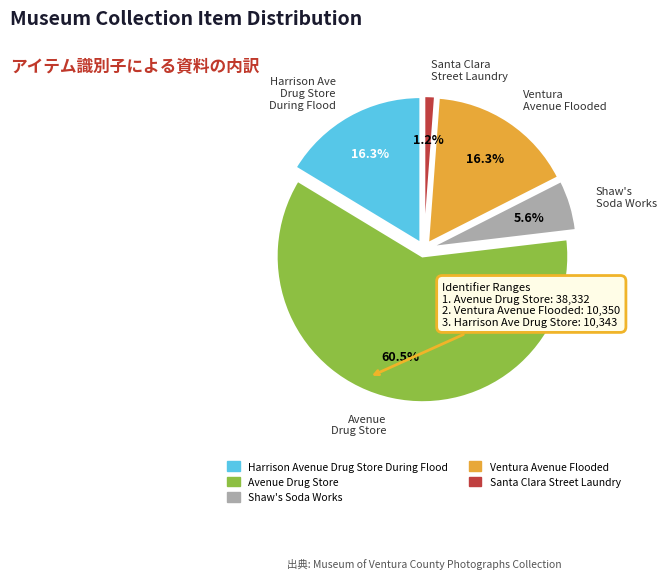

Do Santa Clara Street Laundry and Avenue Drug Store together represent more than half of the pie?

Yes